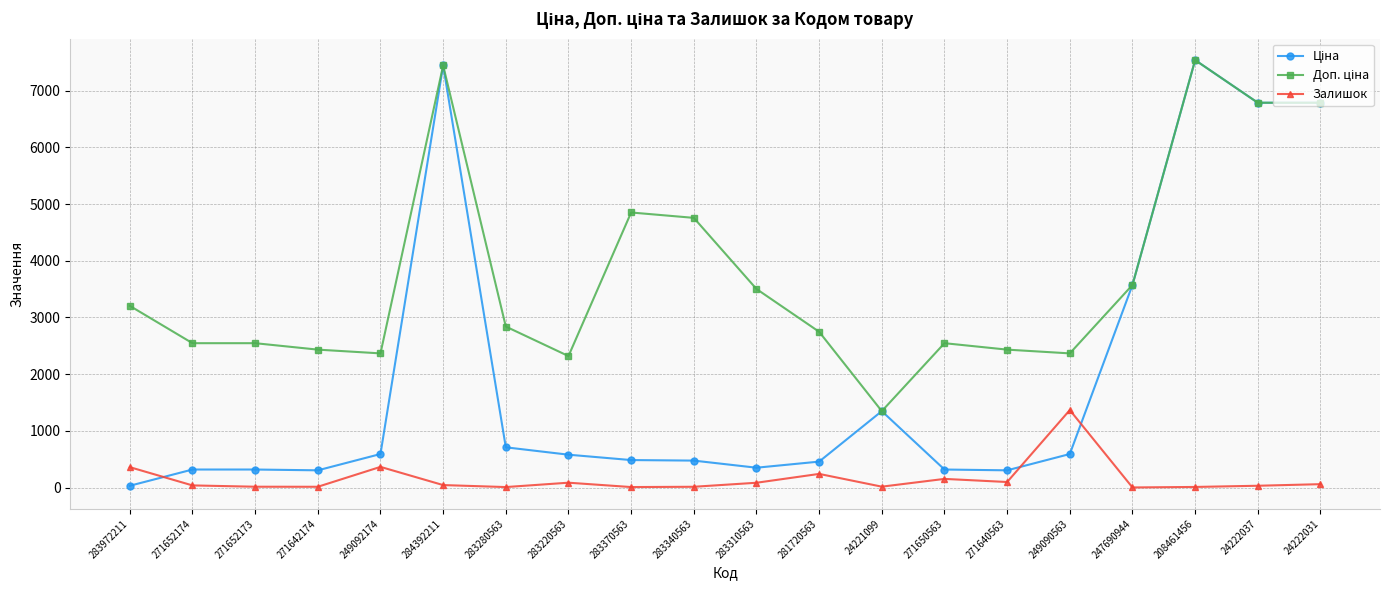

Is this an area chart (filled region under the line)?

No